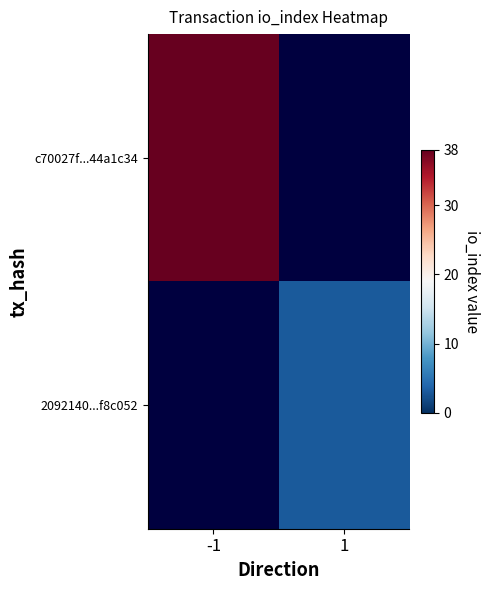

Rank the series at -1 from highest to lowest value.

c70027f...44a1c34, 2092140...f8c052